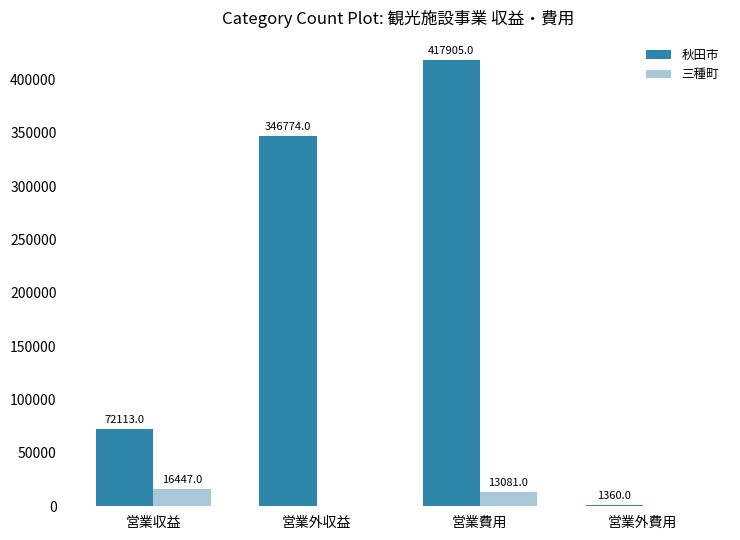

At which category is the sum across all series the highest?

営業費用